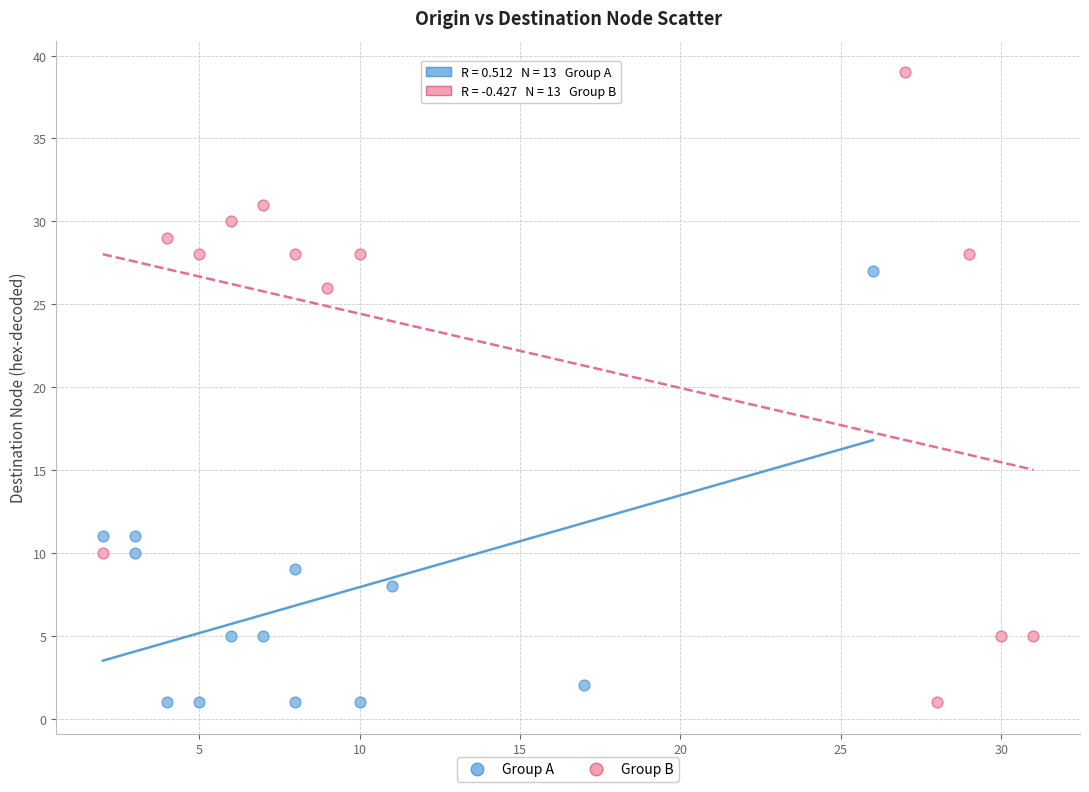

Which series contains the highest Y value?

Group B